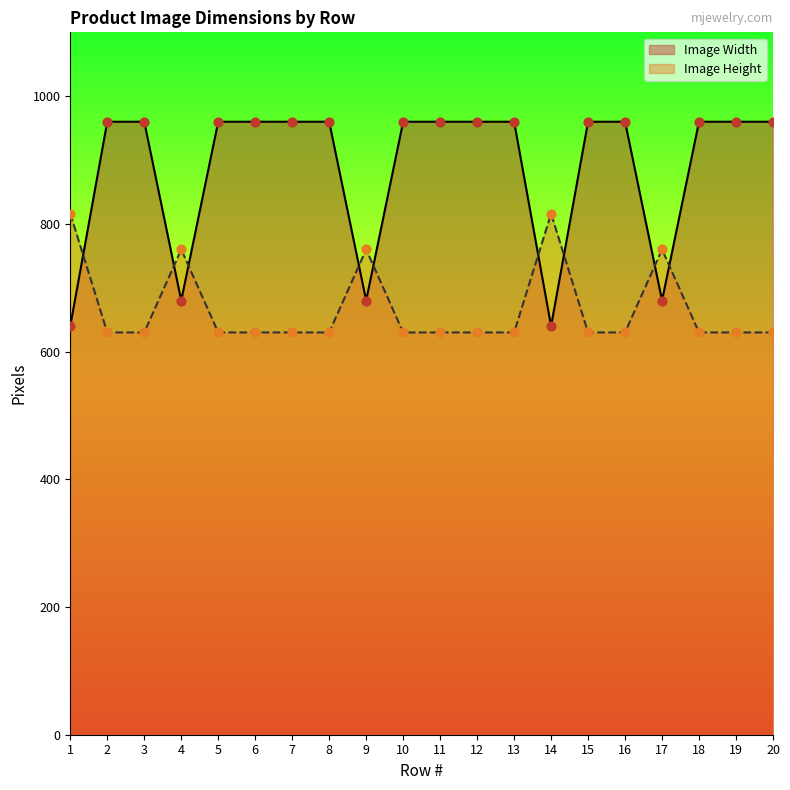

What is the total value across all series at 19?

1590